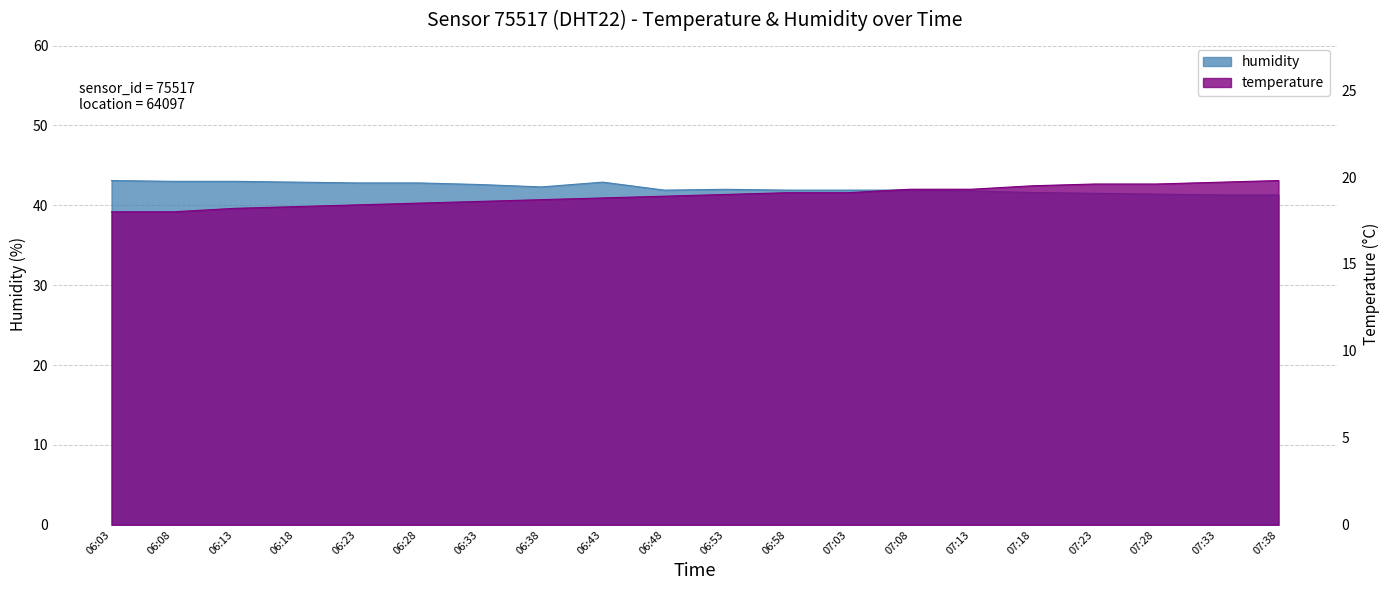

True or false: temperature and humidity cross at least once.

False